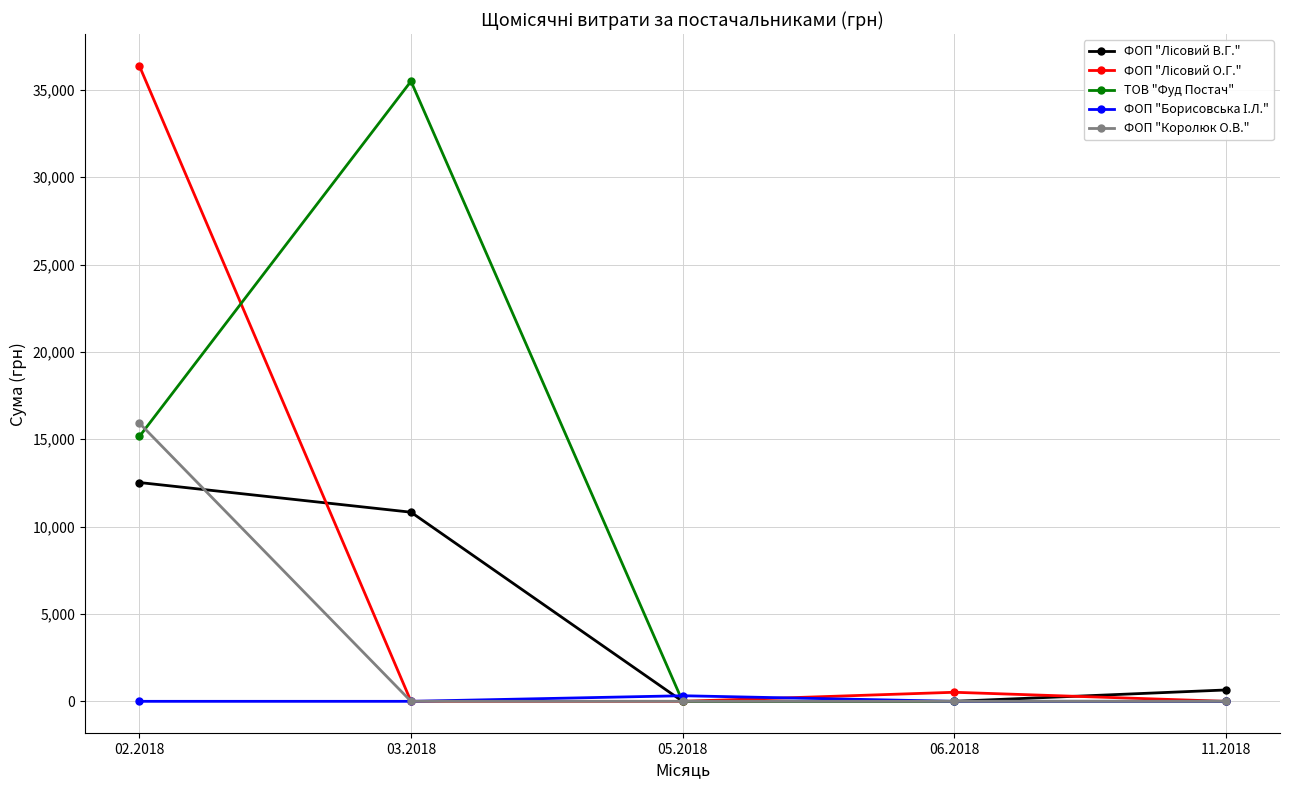

Between 03.2018 and 05.2018, which series saw the biggest shift?

ТОВ "Фуд Постач"